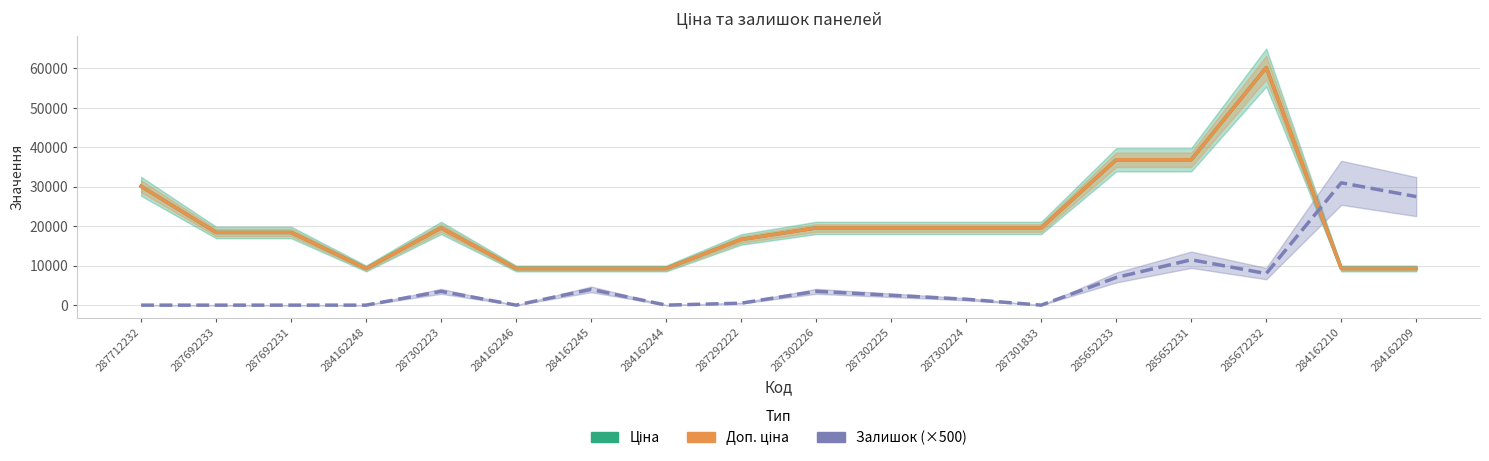

Between 287302223 and 284162248, which is larger?

287302223